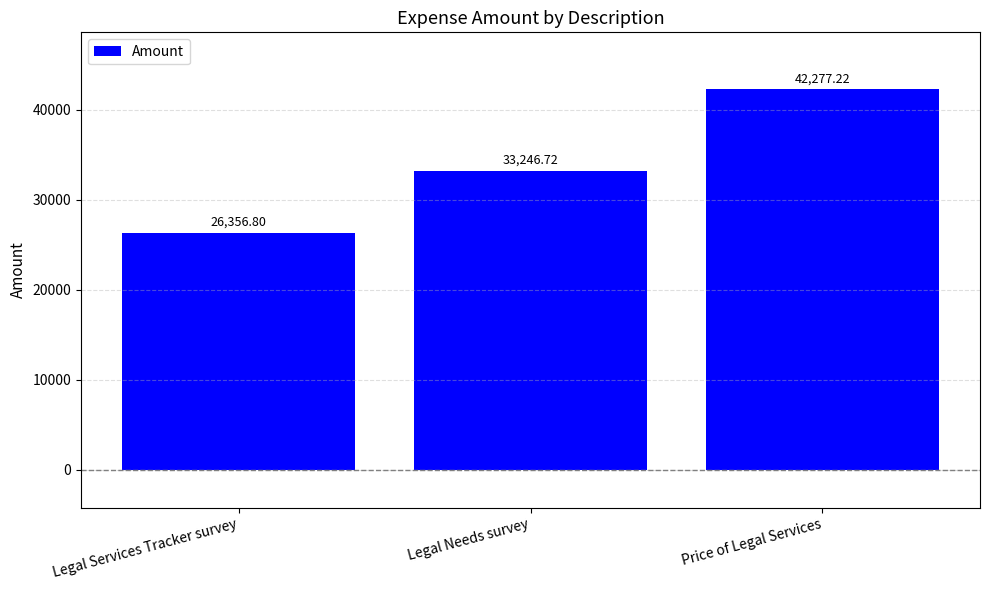

Is it true that the value at Price of Legal Services is 42277.2?

True